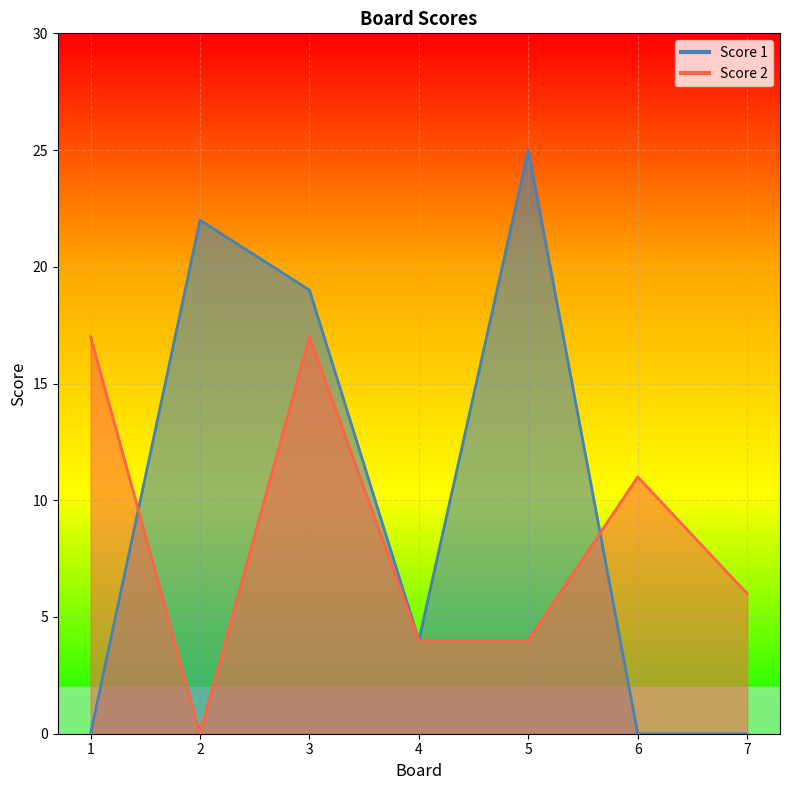

Where do Score 1 and Score 2 first cross each other?

1 and 2